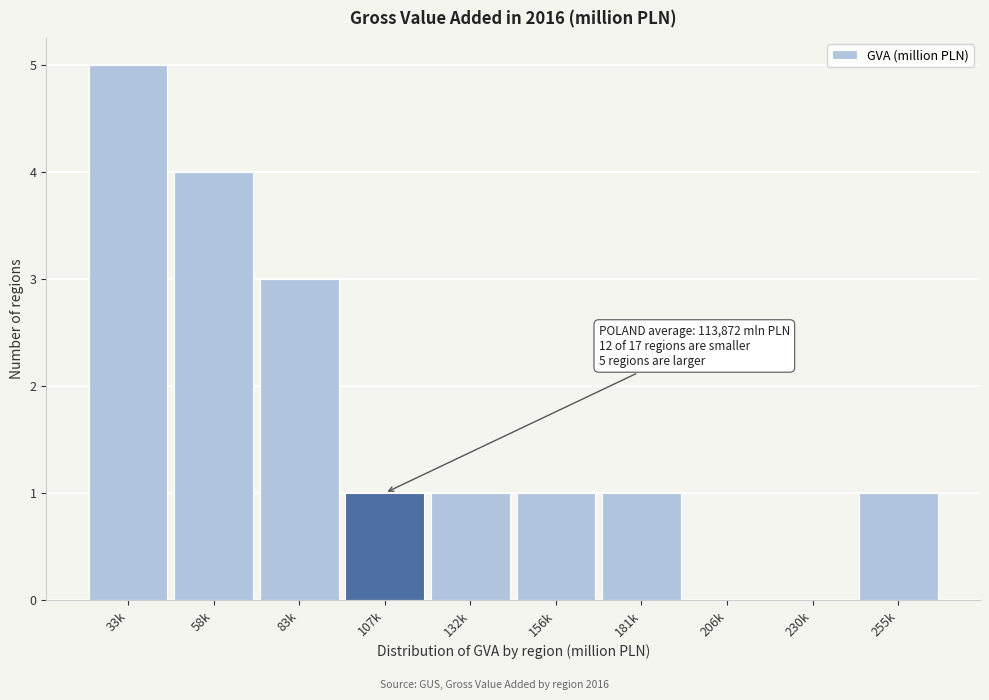

Reading left to right, transcribe all the data shown in this chart.

33k=5	58k=4	83k=3	107k=1	132k=1	156k=1	181k=1	206k=0	230k=0	255k=1